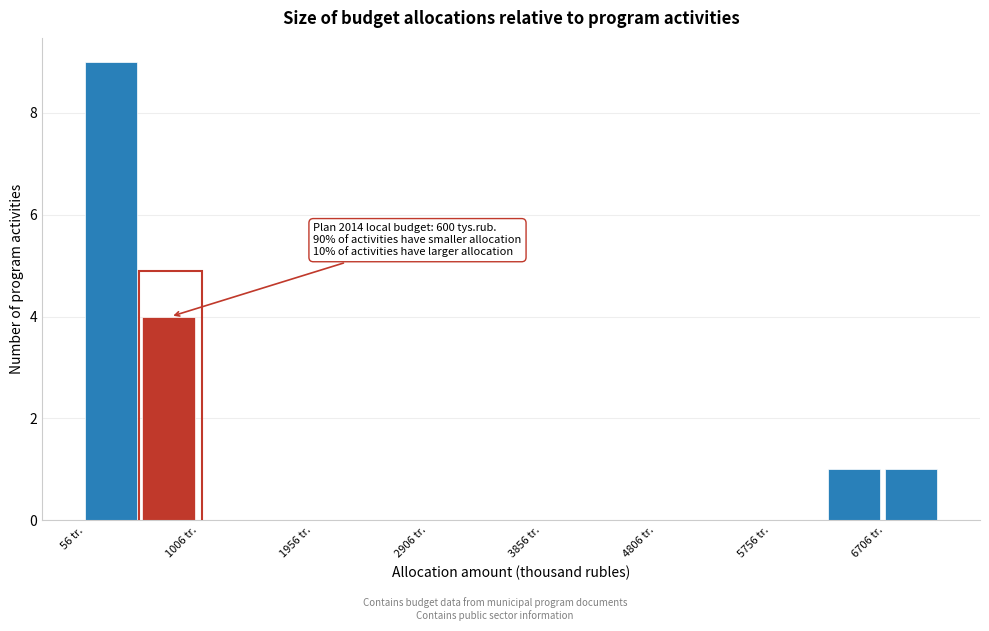

Over which range of the x-axis is the bar tallest?

100 to 500